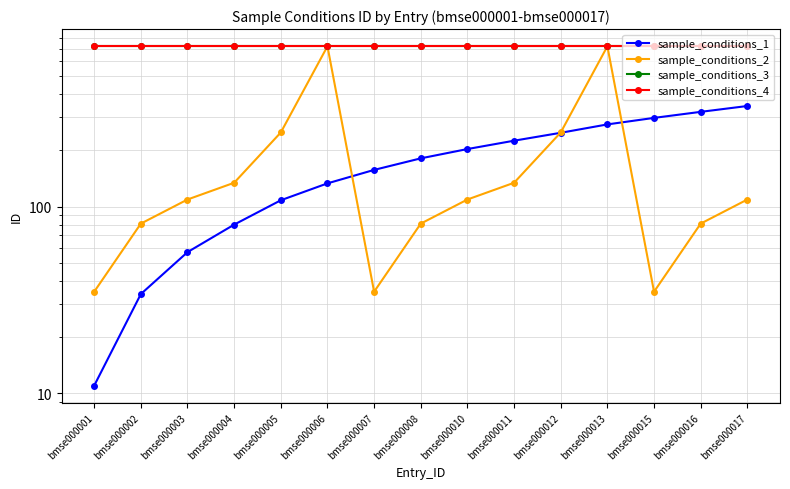

Which series has the widest spread of values?

sample_conditions_2